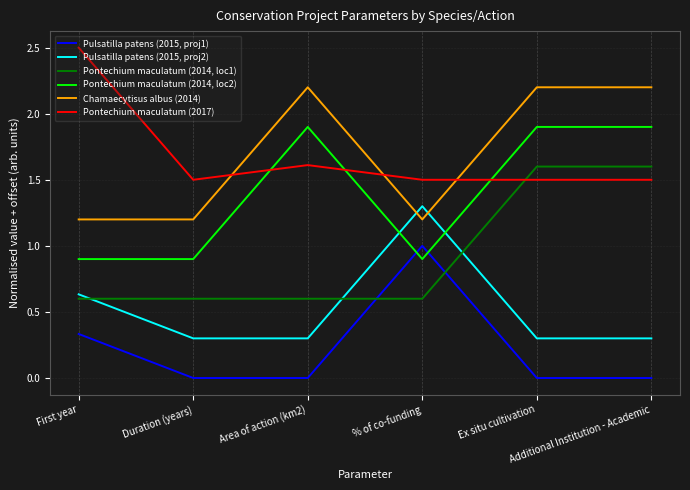

What is the greatest value displayed?

2.5